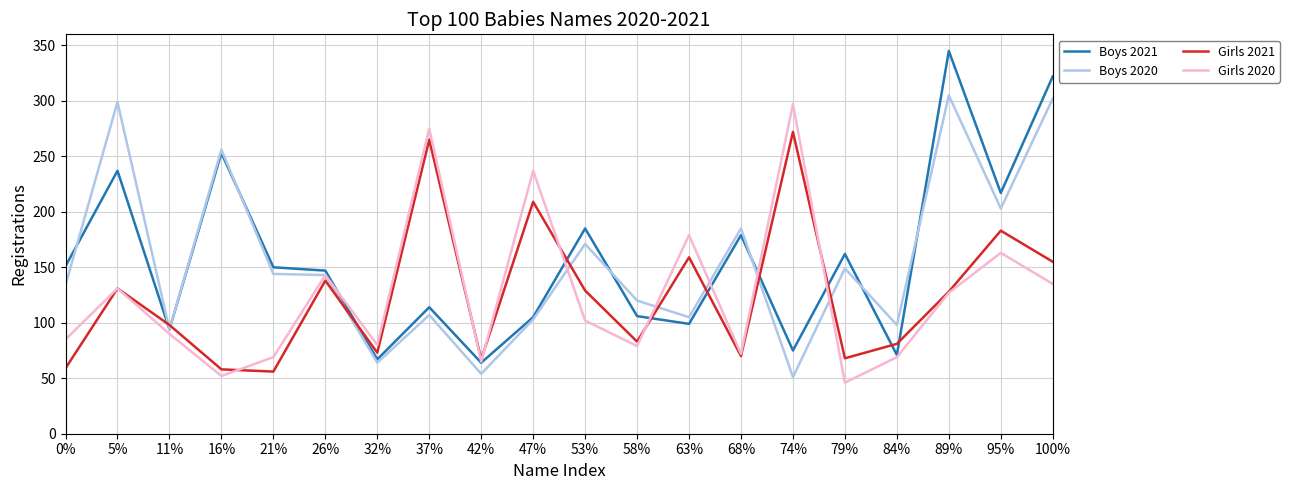

True or false: Boys 2020 has a value of 34 at 84%.

False